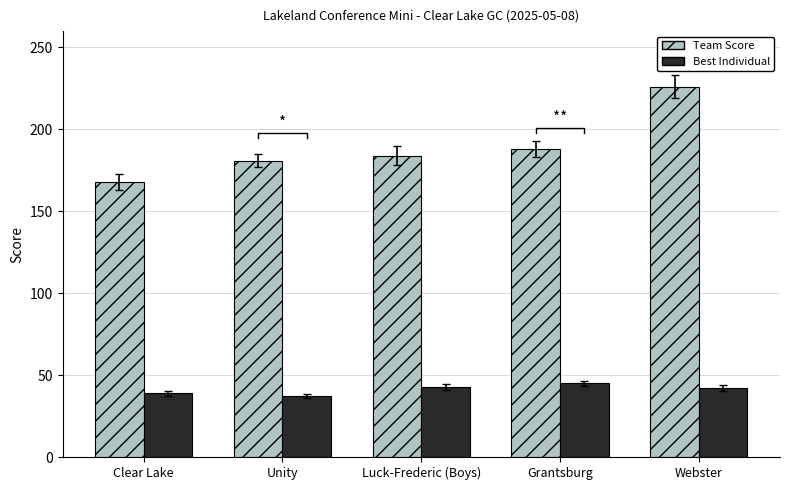

Reading right to left, list all the values displayed in this chart.

Team Score: 226	188	184	181	168
Best Individual: 42	45	43	37	39